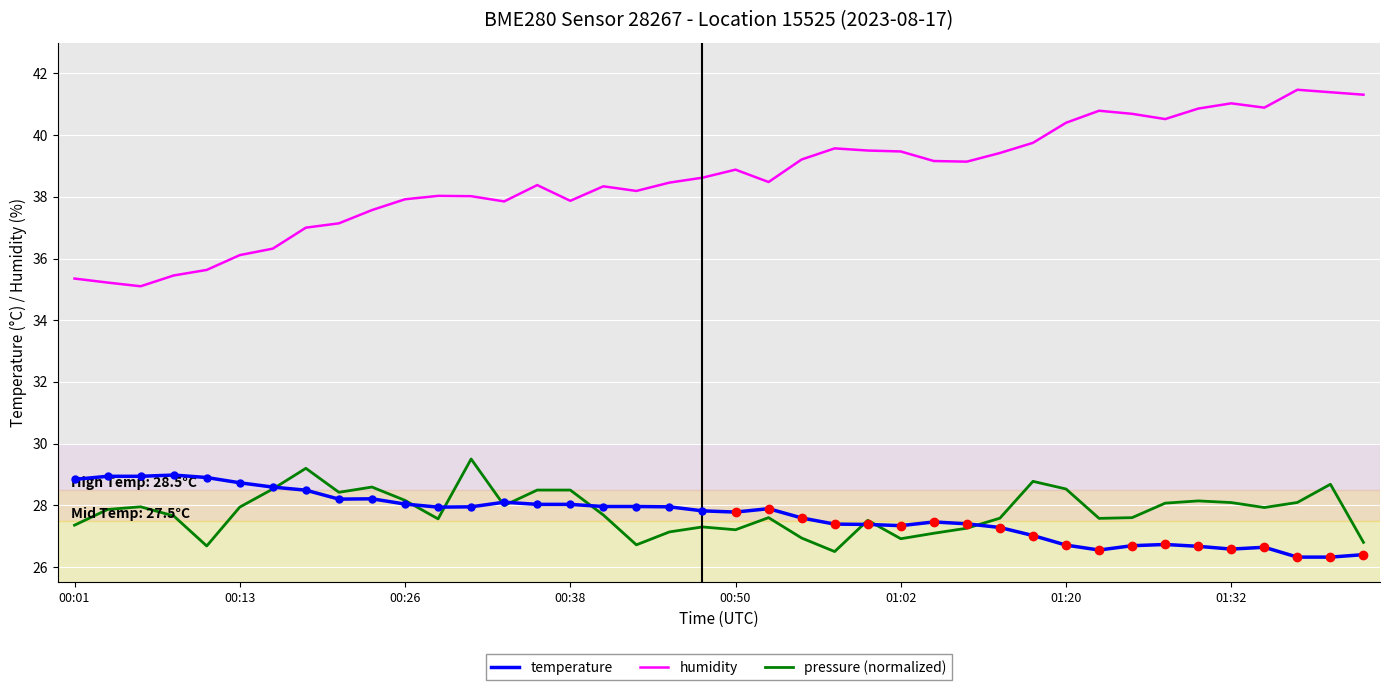

True or false: humidity and temperature intersect in this chart.

False